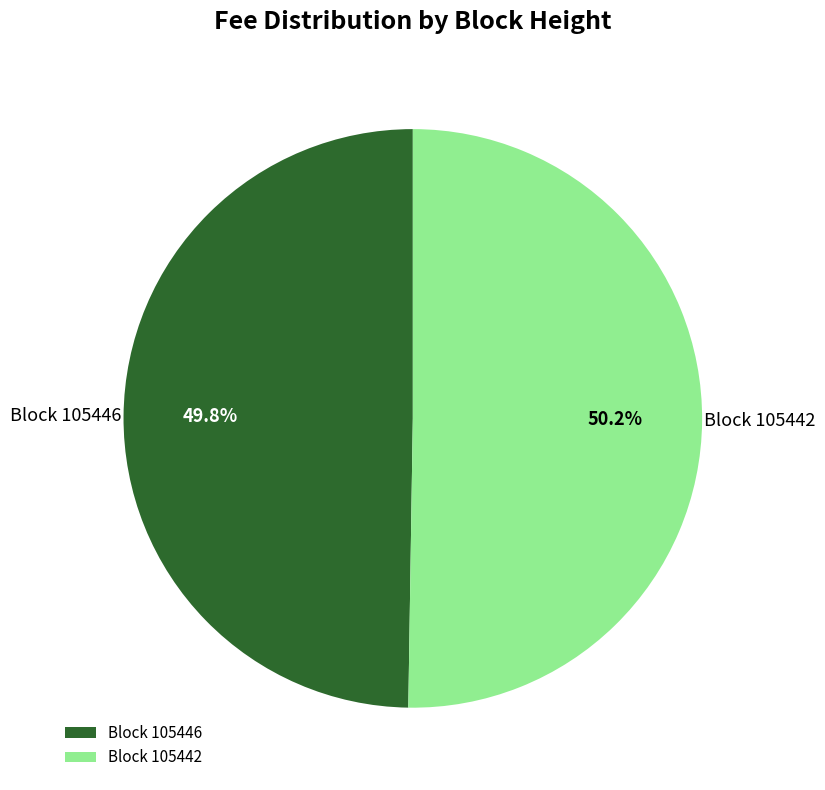

How much of the chart is everything except Block 105446?

50.2%